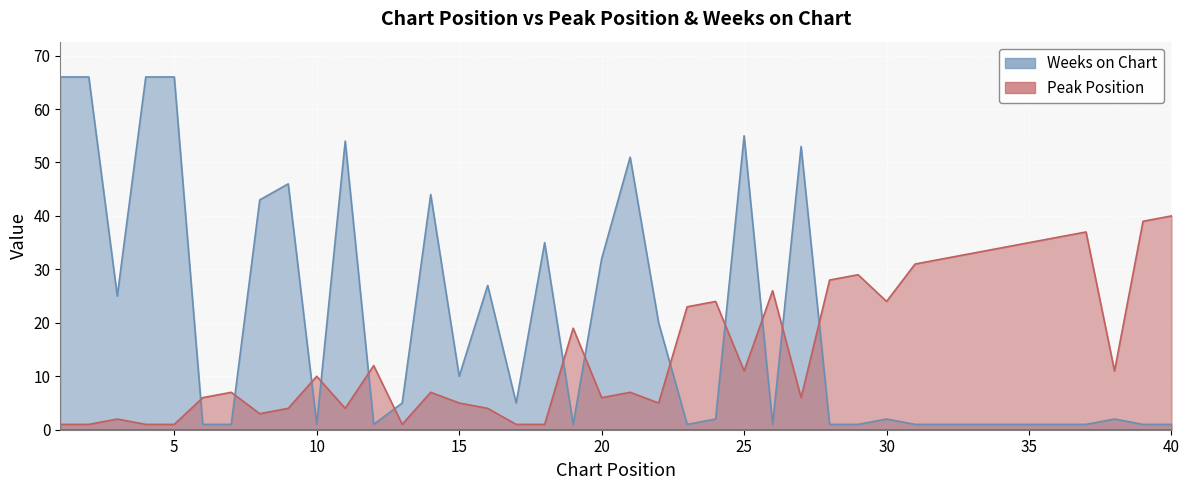

What is the total value across all series at 28?

29